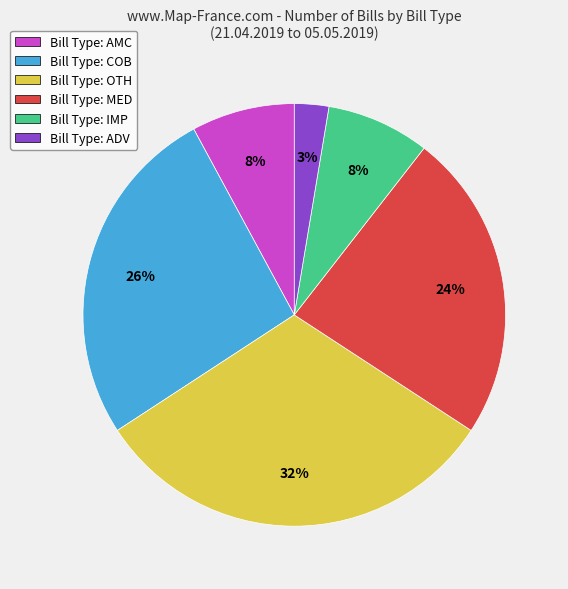

To the nearest percent, what portion does Bill Type: AMC represent?

8%